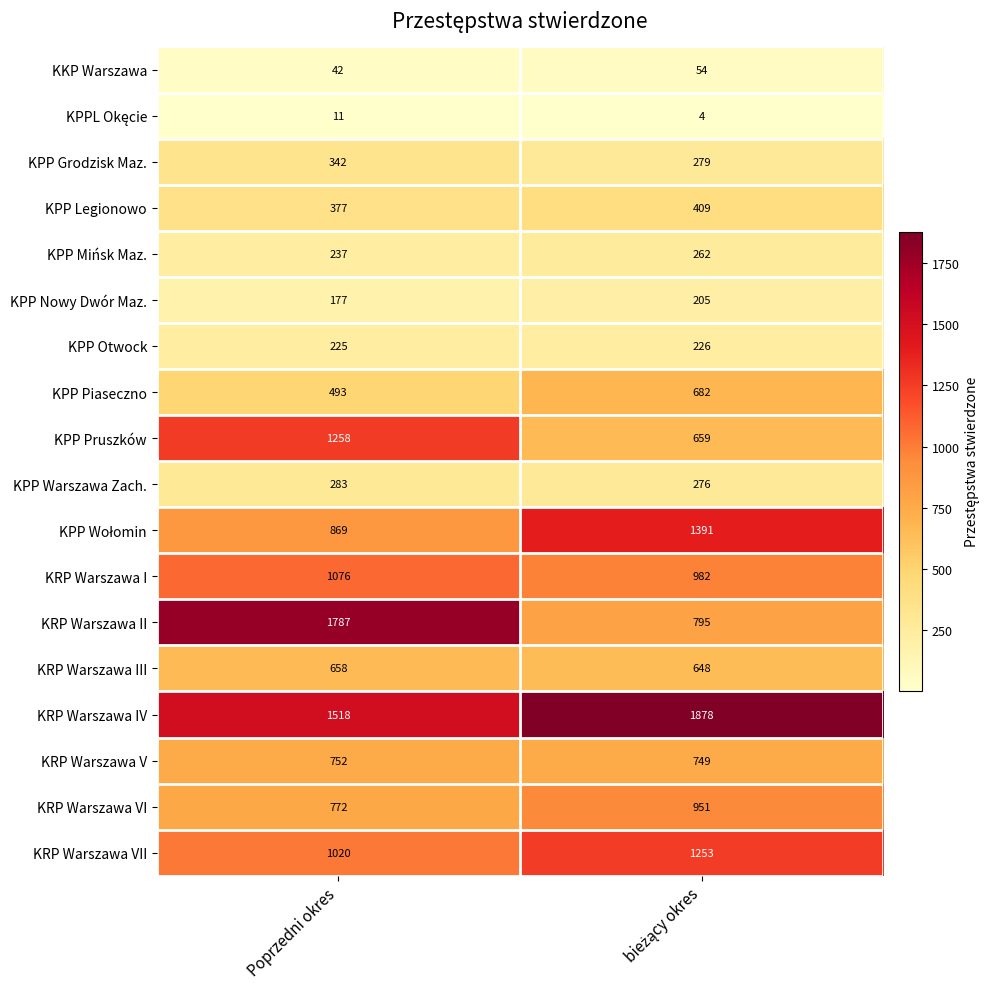

Which series has the largest total across all categories?

KRP Warszawa IV